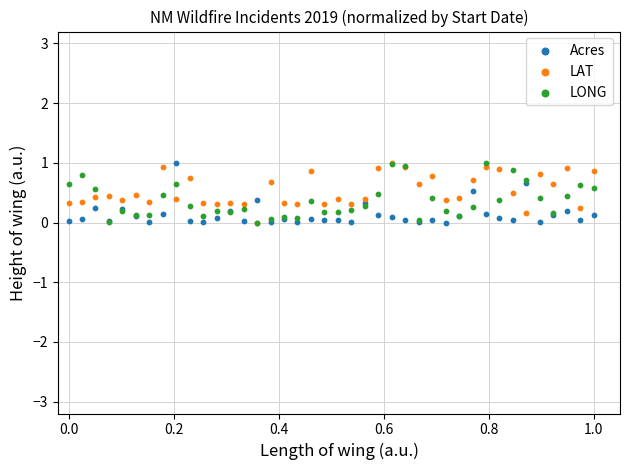

What are all the series names shown in the legend?

Acres, LAT, LONG